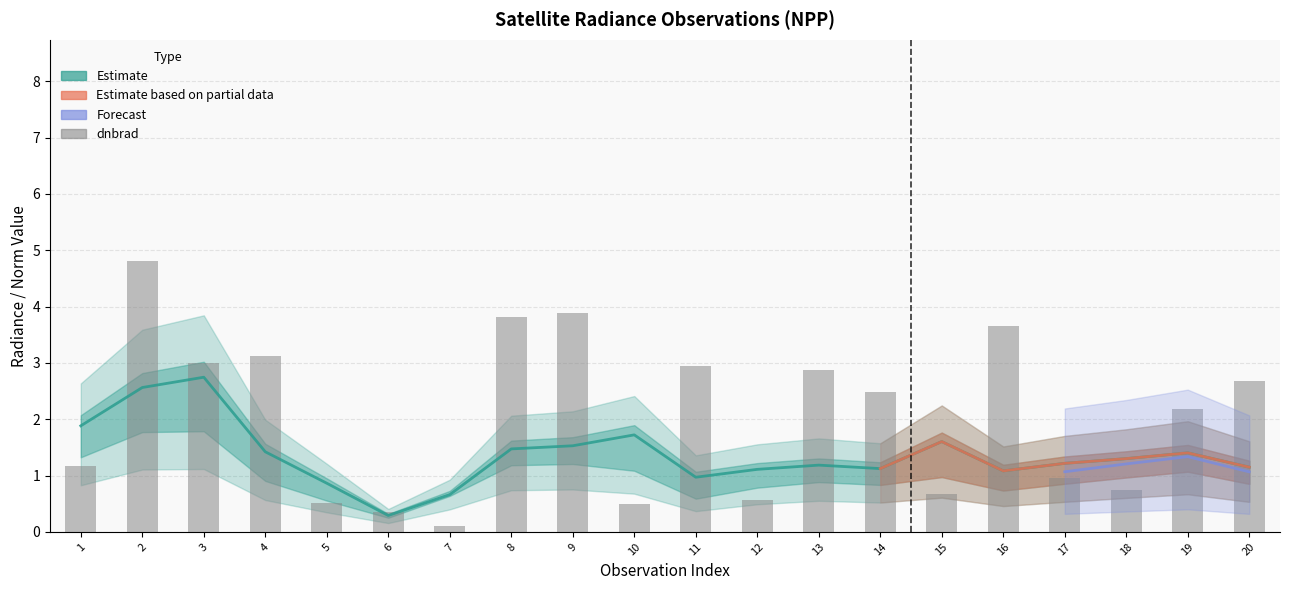

Is it true that rade9_mult_nadir_norm equals 0.2 at 18?

False